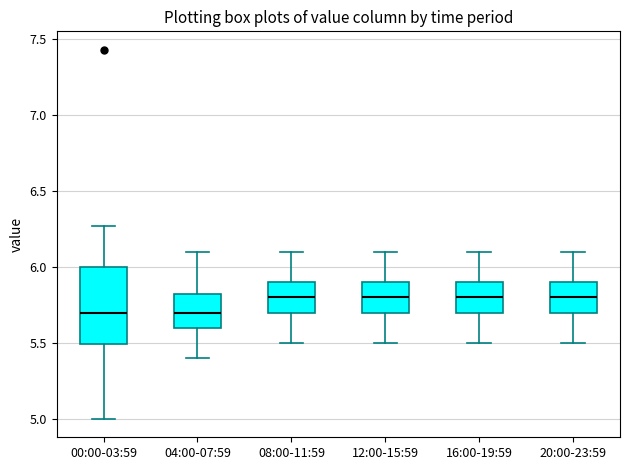

Reading left to right, transcribe this box plot: for each box, give where its median line is, the range the box spans, and where its two whiskers end, as read against the y-axis. The values are not printed on the chart, so give them approximately, as read against the axis.

00:00-03:59: median 5.70, box 5.50 to 6.00, whiskers 5.00 to 6.25
04:00-07:59: median 5.70, box 5.60 to 5.85, whiskers 5.40 to 6.10
08:00-11:59: median 5.80, box 5.70 to 5.90, whiskers 5.50 to 6.10
12:00-15:59: median 5.80, box 5.70 to 5.90, whiskers 5.50 to 6.10
16:00-19:59: median 5.80, box 5.70 to 5.90, whiskers 5.50 to 6.10
20:00-23:59: median 5.80, box 5.70 to 5.90, whiskers 5.50 to 6.10